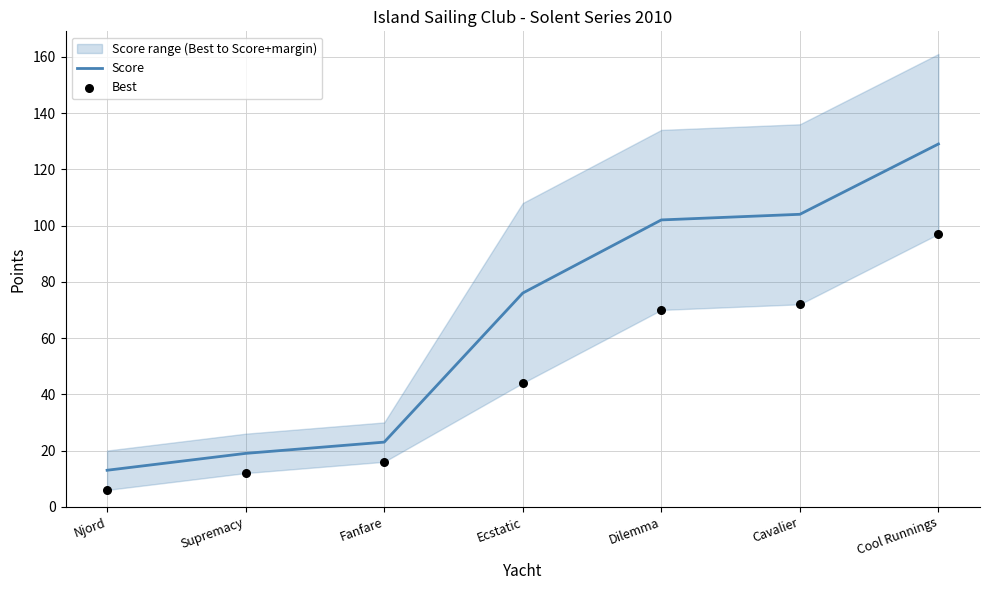

Which series reaches the maximum Y coordinate?

Score